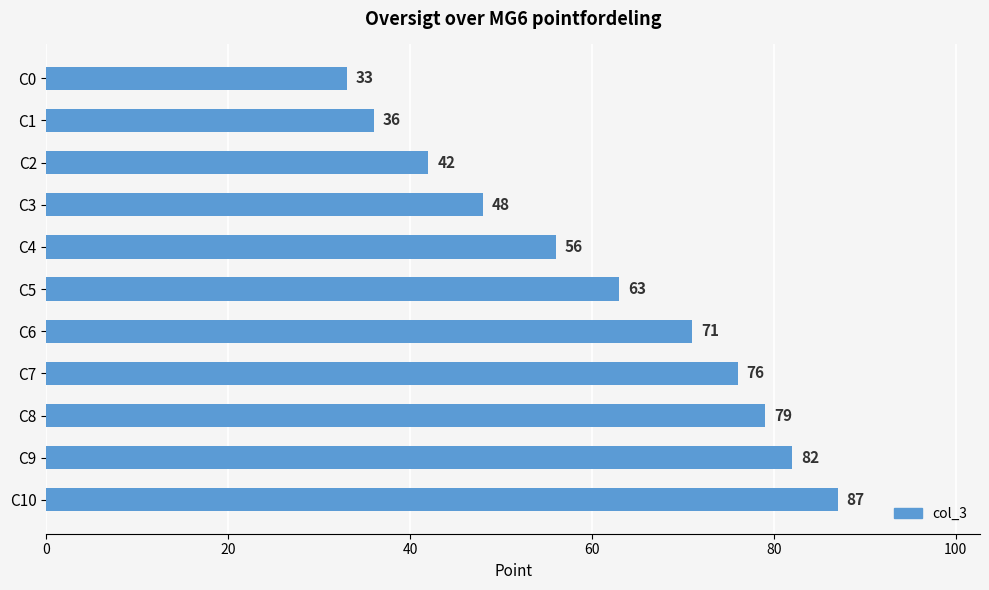

What is the ratio of the value at C7 to the value at C2?

1.8